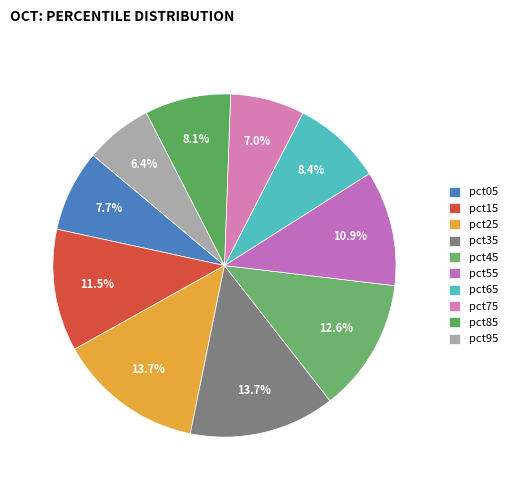

To the nearest percent, what portion does pct55 represent?

11%